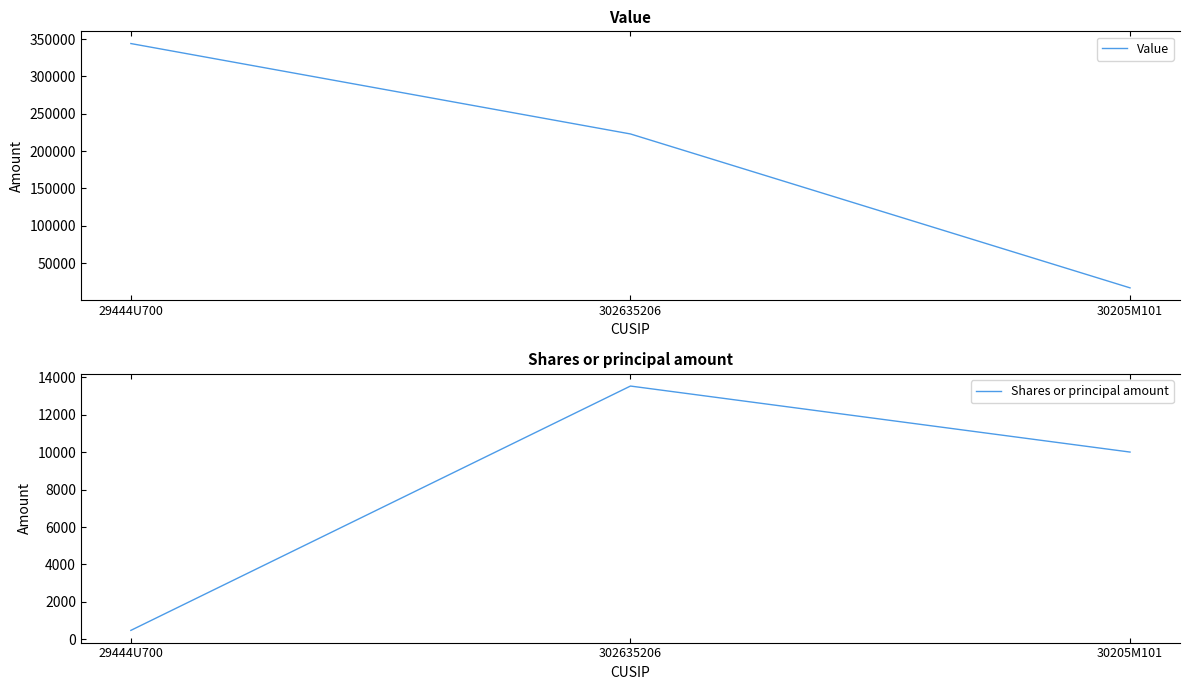

What is the difference between the highest and lowest values at 29444U700?

343517